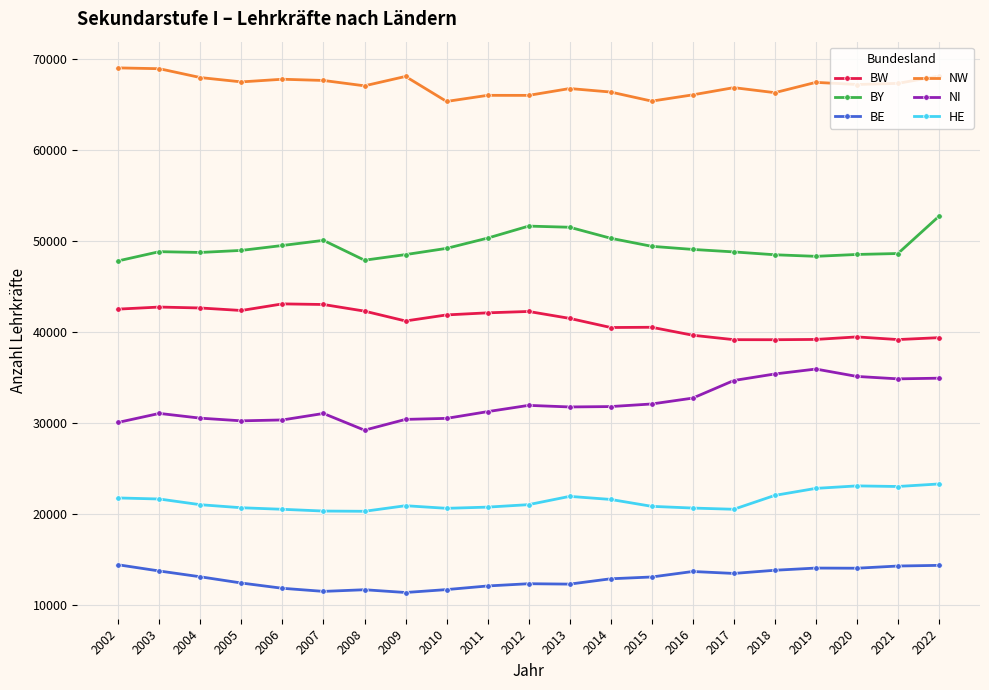

What is the difference between the maximum and minimum values in the NI series?

6722.0